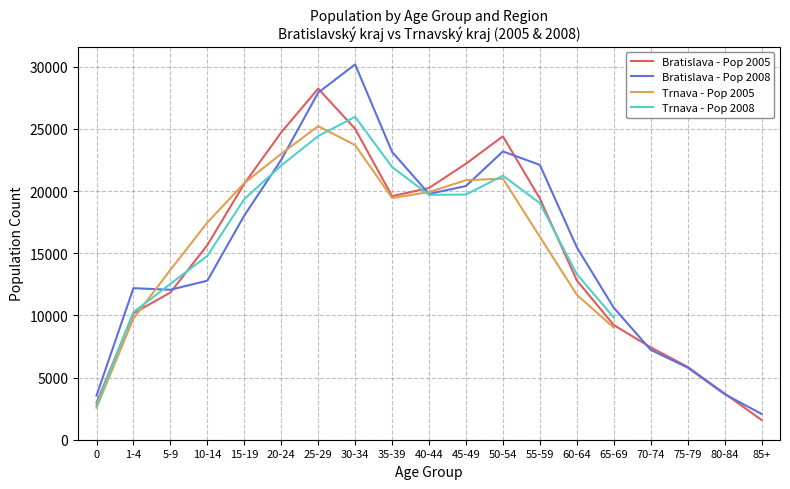

Which series changed the most between 5-9 and 35-39?

Bratislava - Pop 2008